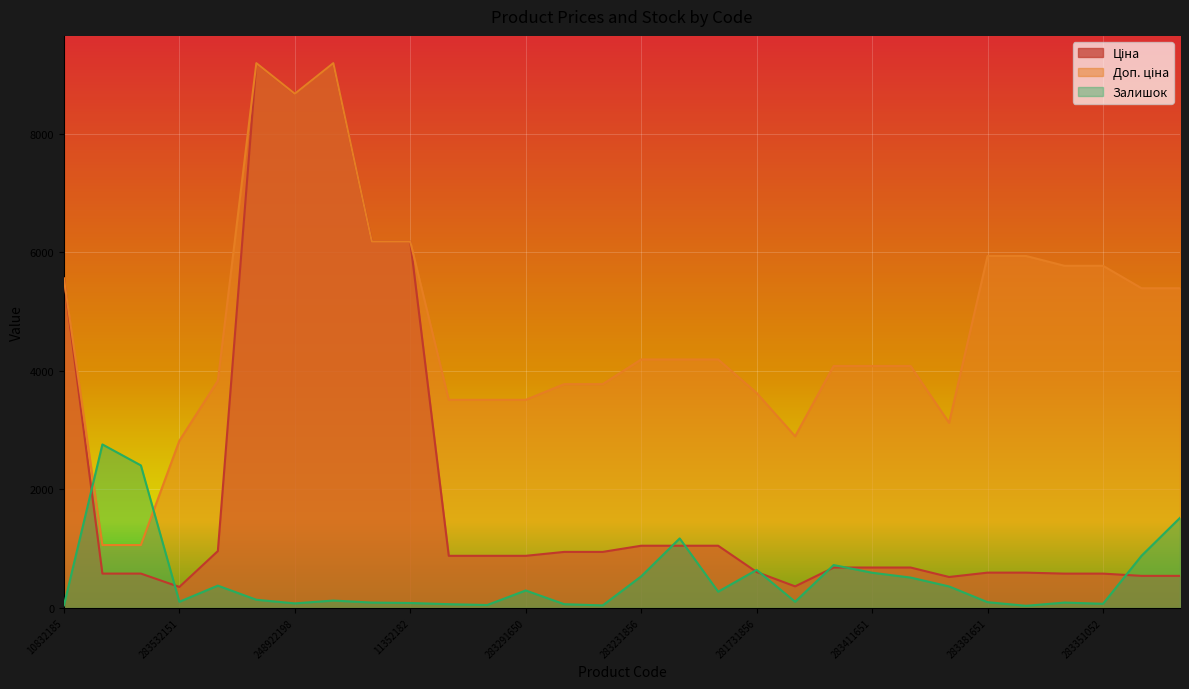

Between which two adjacent categories do Доп. ціна and Залишок first intersect?

10832185 and 271712228